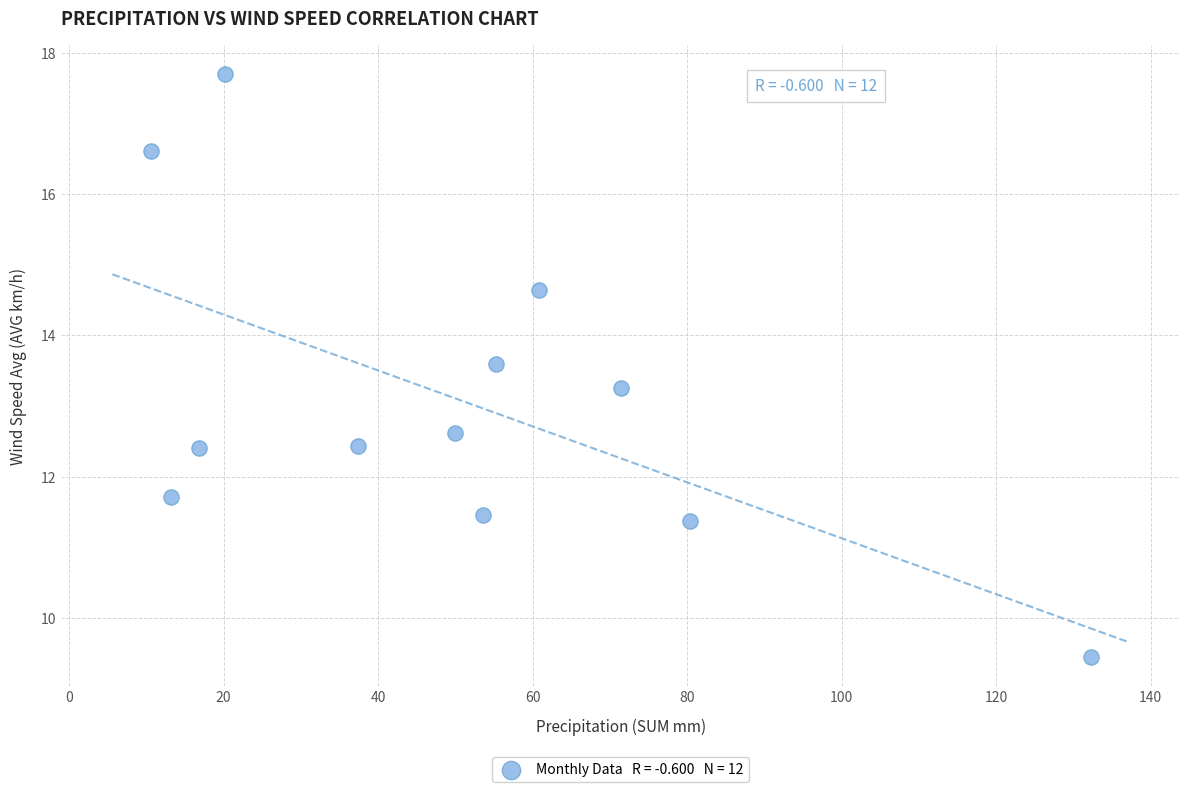

What is the range of X values (max minus min)?

121.6